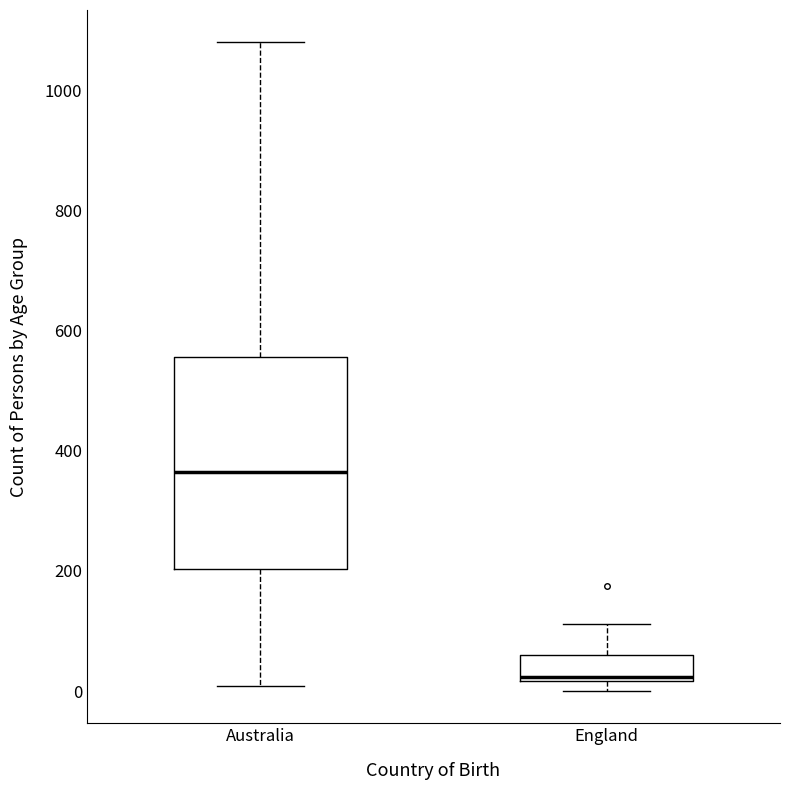

Reading left to right, transcribe this box plot: for each box, give where its median line is, the range the box spans, and where its two whiskers end, as read against the y-axis. The values are not printed on the chart, so give them approximately, as read against the axis.

Australia: median 360, box 200 to 560, whiskers 0 to 1080
England: median 20, box 20 to 60, whiskers 0 to 120